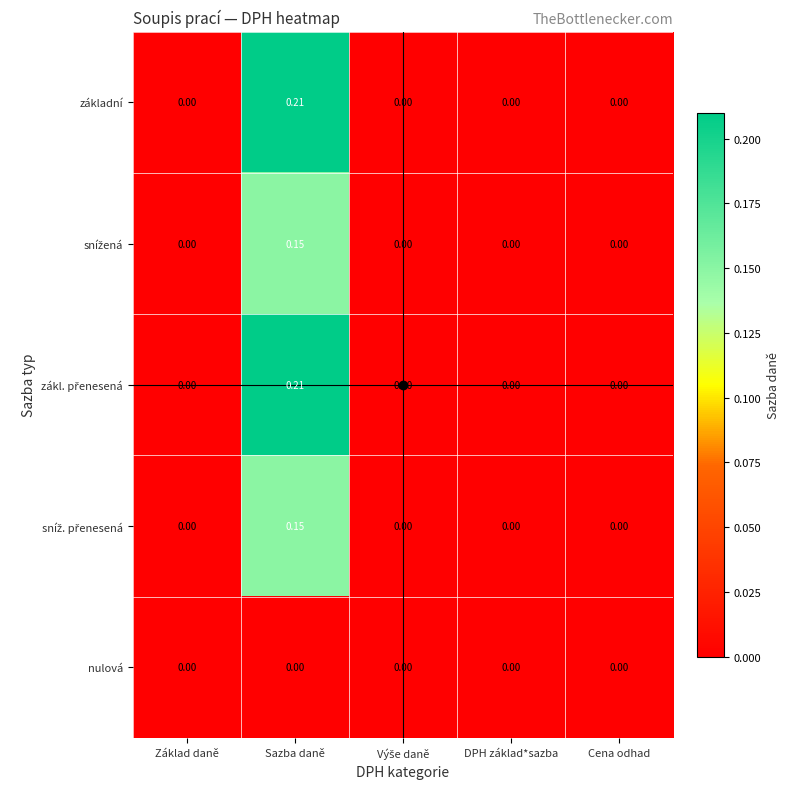

Which category has the highest value across all series?

Sazba daně